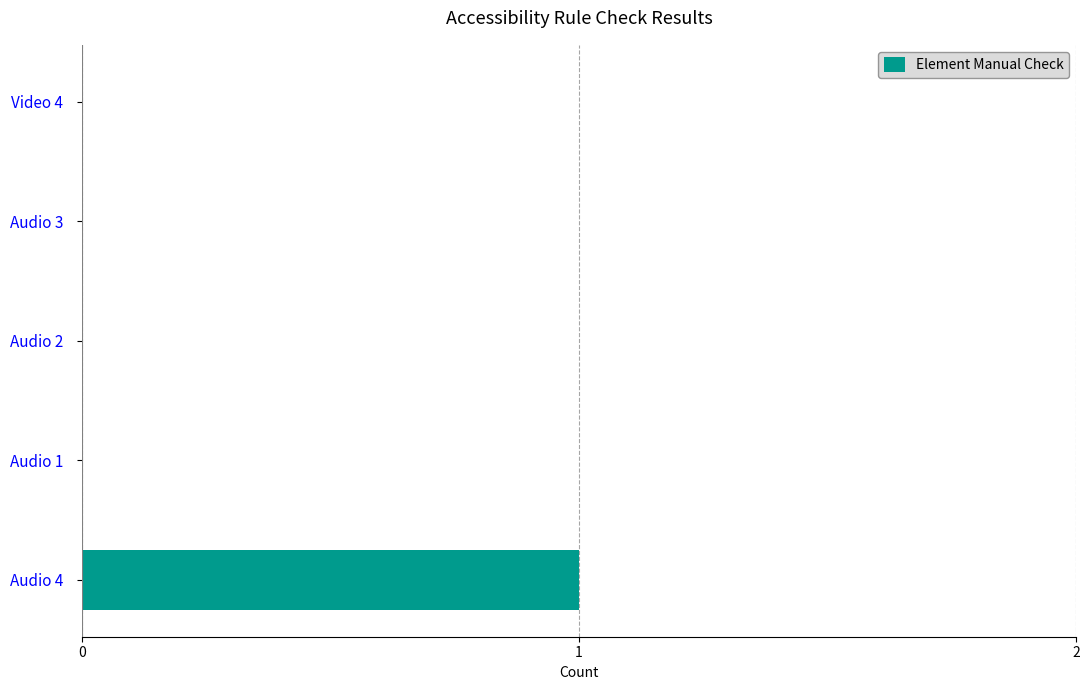

How many data points does each series have?

5